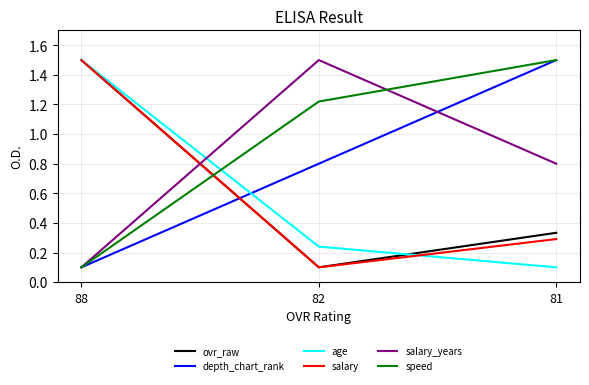

What is the highest value of the speed series?

1.5